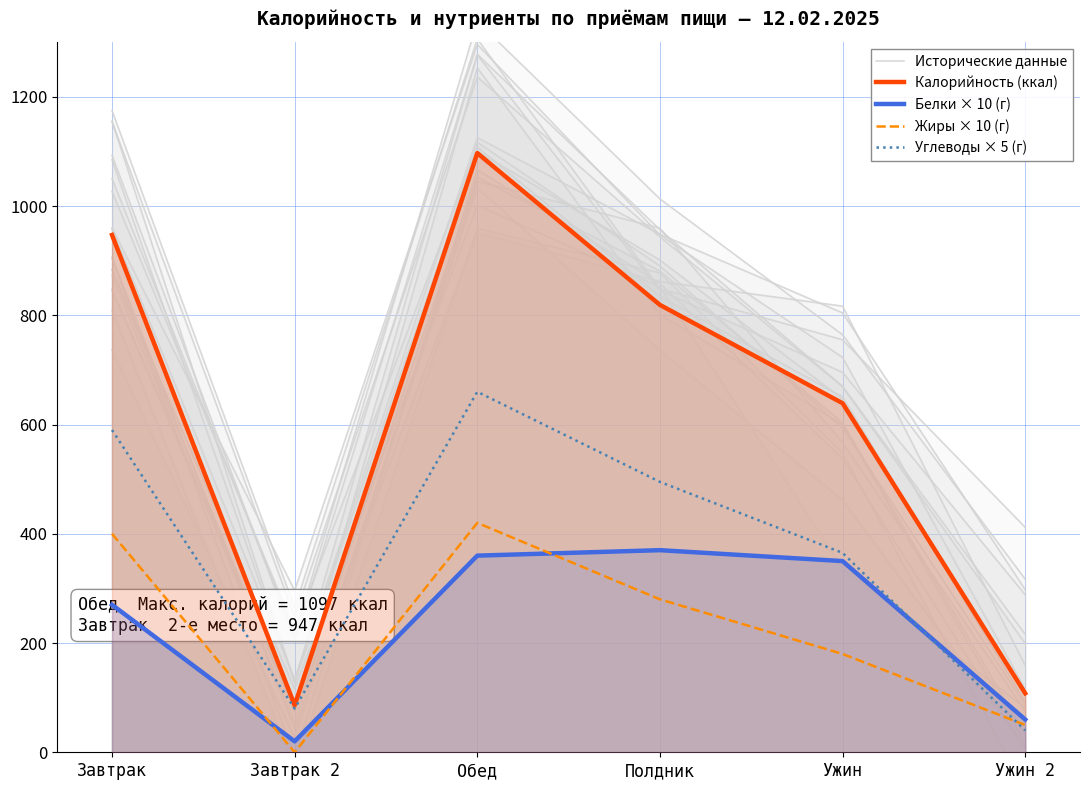

Does the chart display data point markers on the line(s)?

No